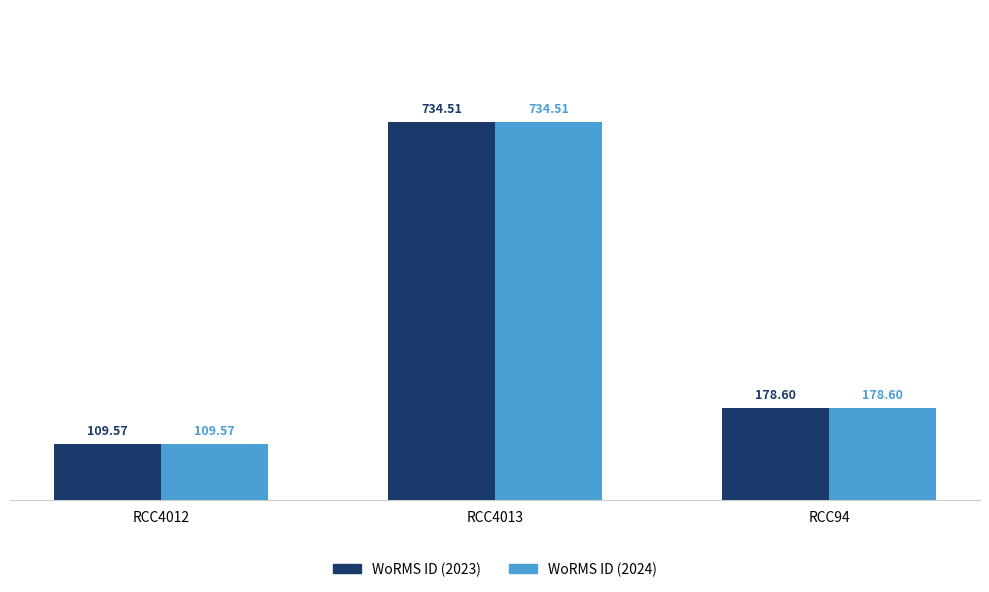

How many values in the WoRMS ID (2023) series exceed 178?

2